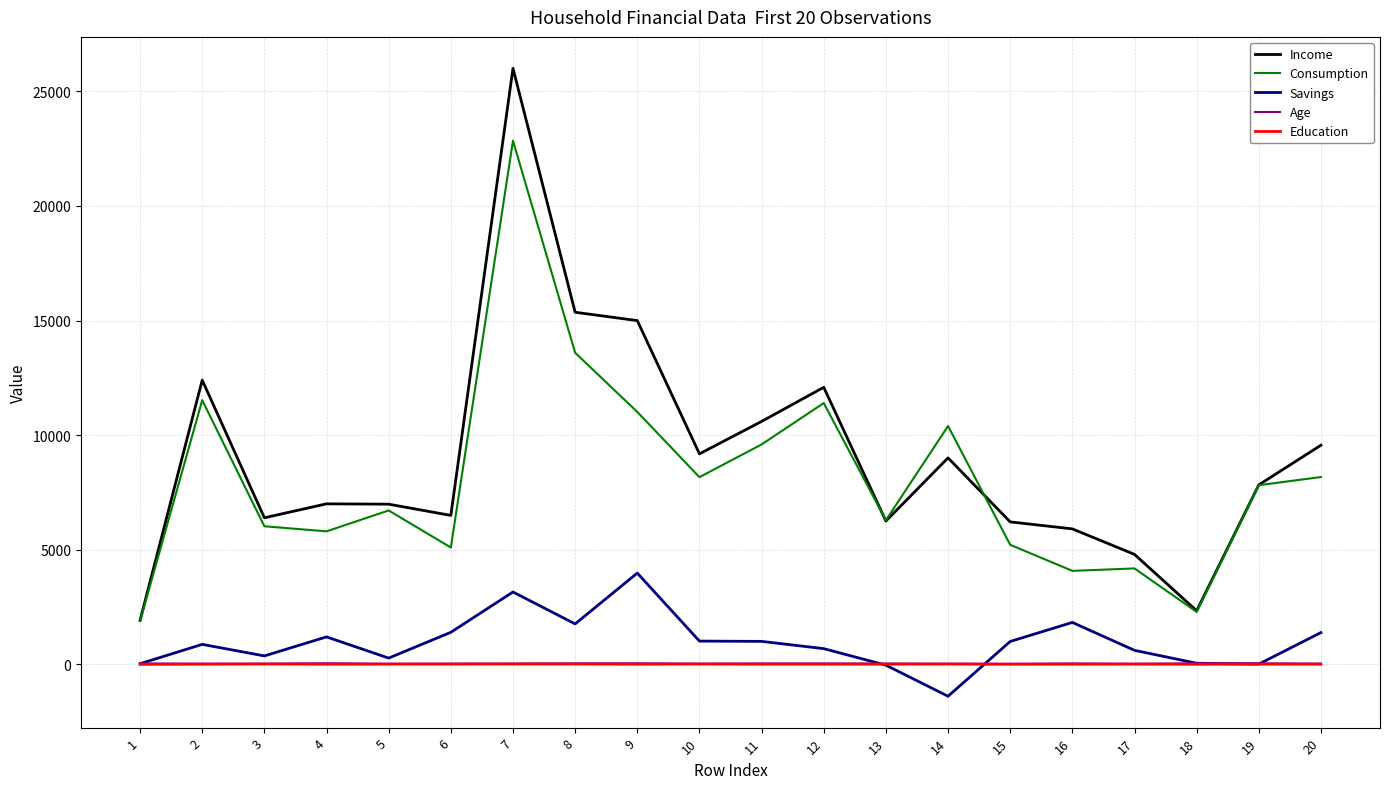

What is the spread (max minus min) of values at 18?

2334